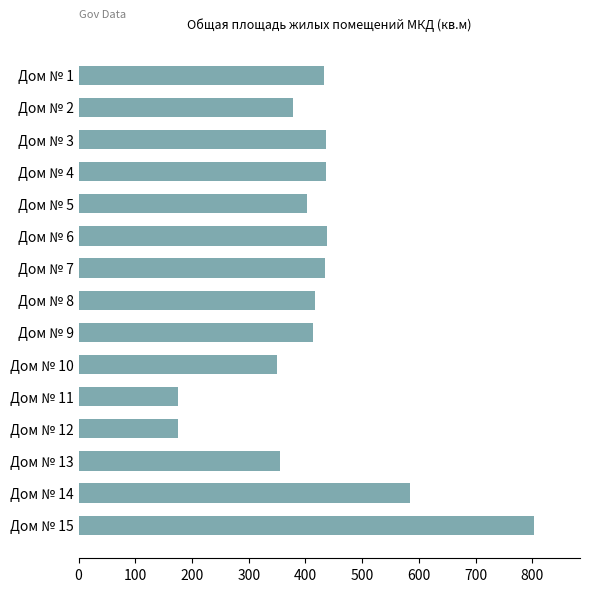

What is the value of the 13th bar from the top?

355.3